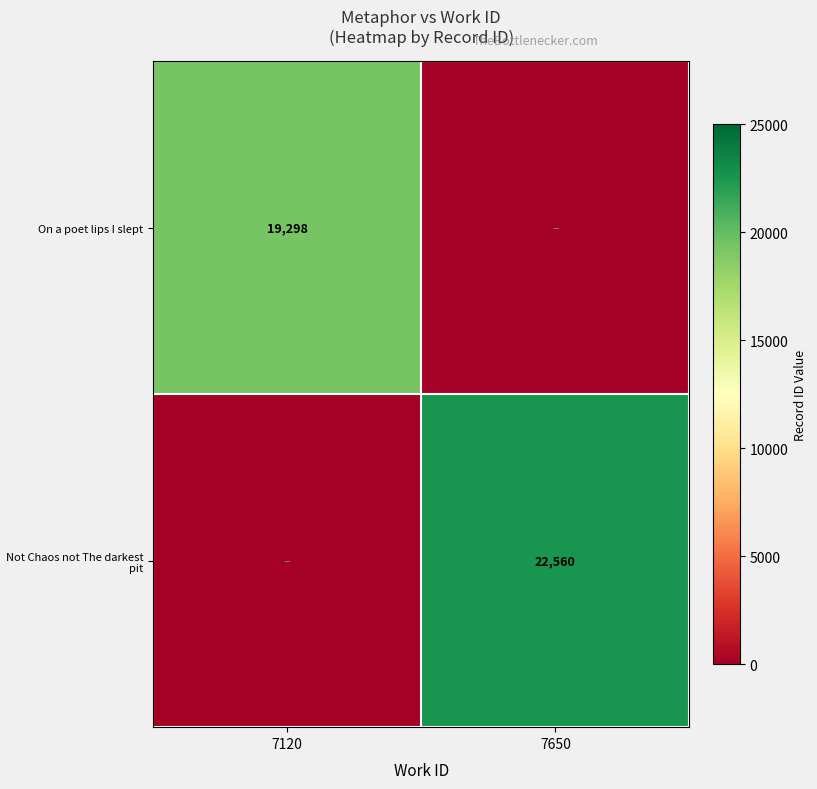

Is the value of Not Chaos not The darkest pit at 7650 greater than the value of On a poet lips I slept at 7120?

Yes